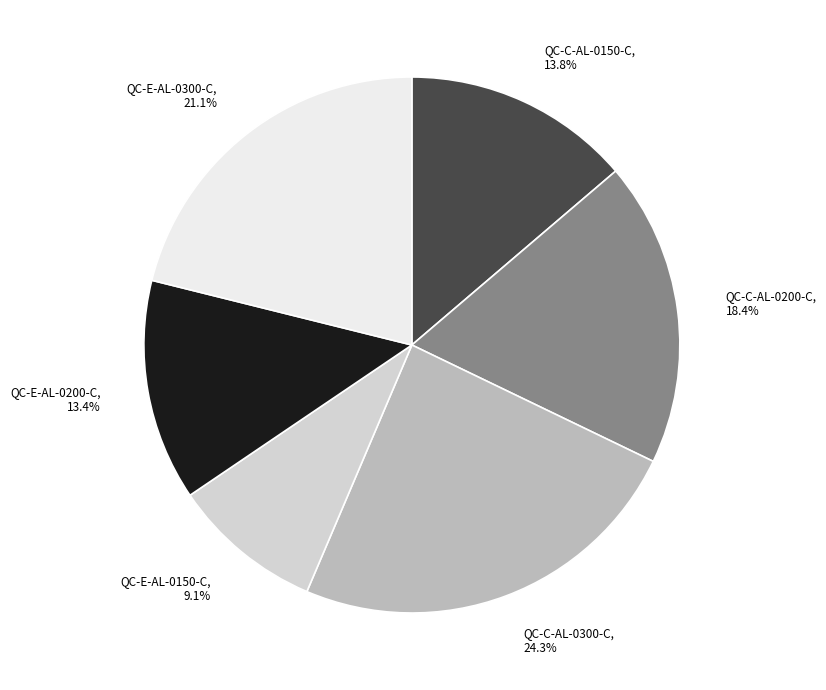

Which has a higher value, QC-C-AL-0200-C or QC-E-AL-0300-C?

QC-E-AL-0300-C